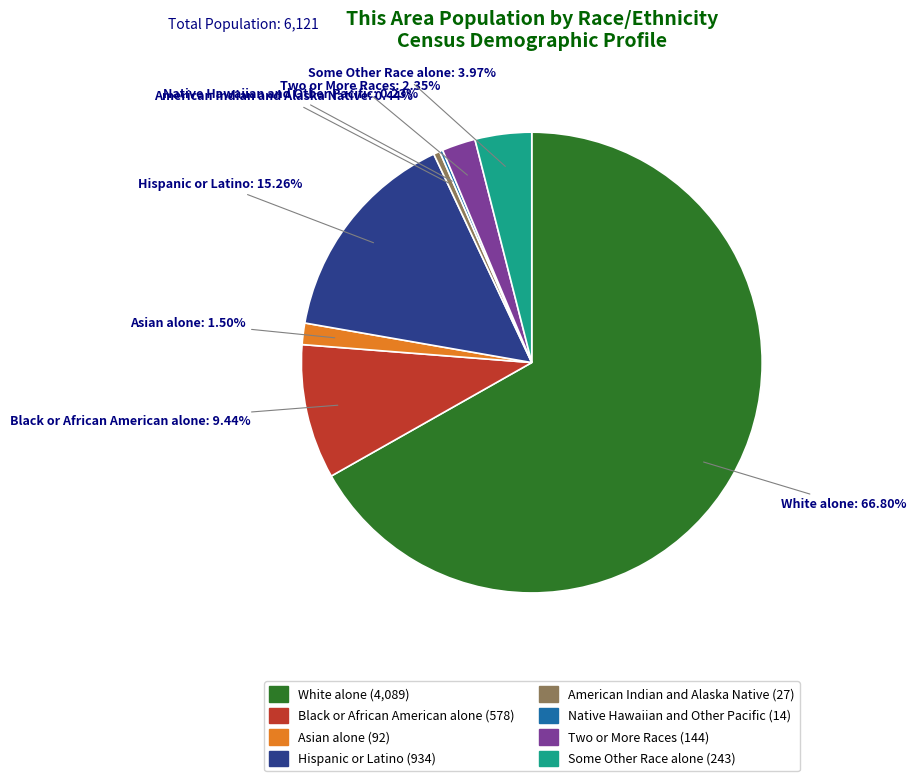

Approximately how many times larger is the value at Two or More Races compared to Asian alone?

1.6